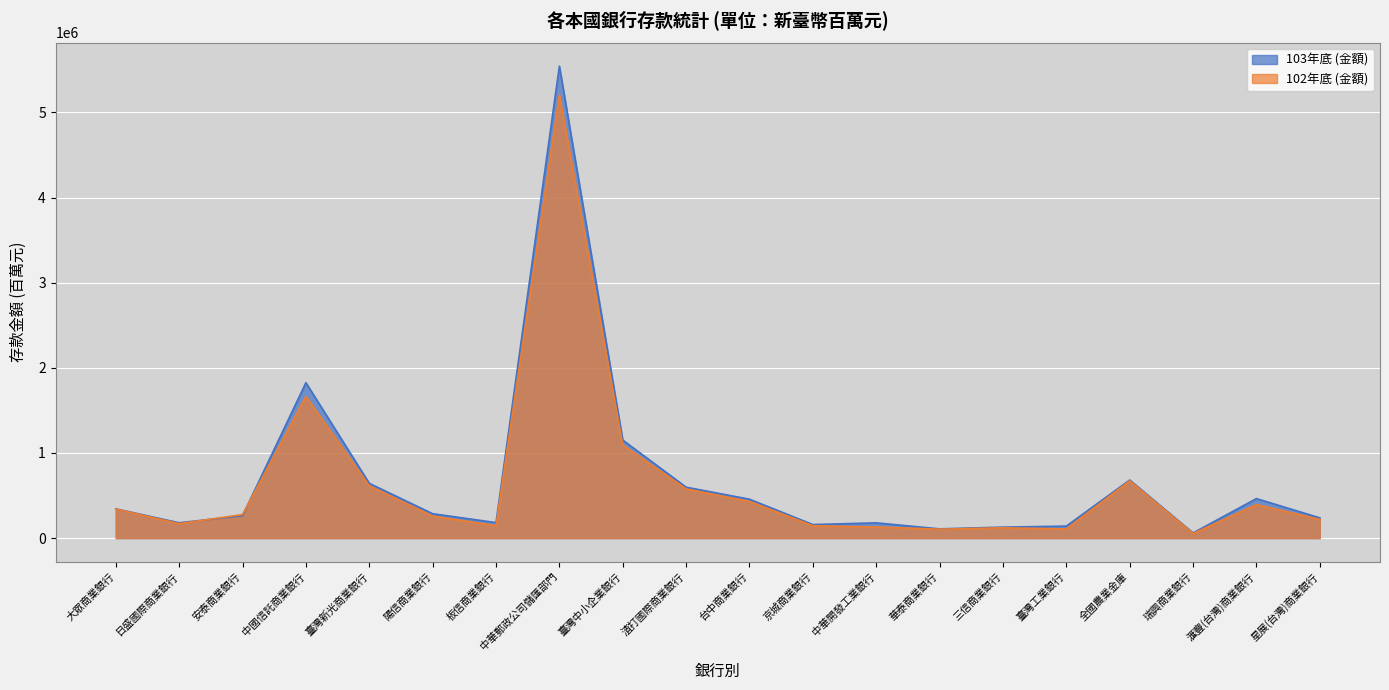

What is the approximate value of 102年底 (金額) at 中華開發工業銀行?

130724